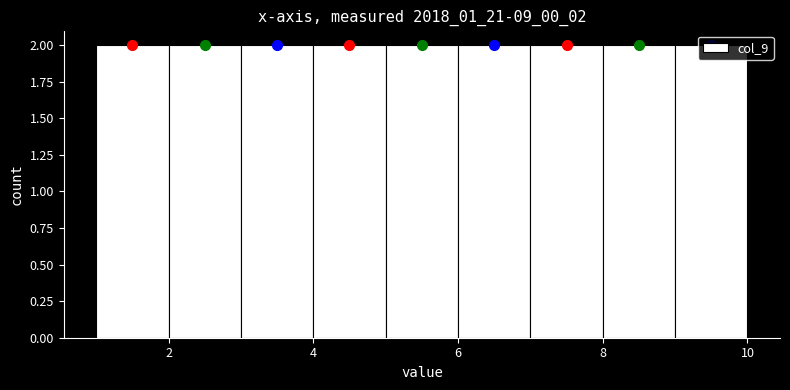

Reading left to right, list every bar in this chart as the range it spans on the x-axis followed by its height. The values are not printed on the chart, so give them approximately, as read against the axis.

1 to 2: 2
2 to 3: 2
3 to 4: 2
4 to 5: 2
5 to 6: 2
6 to 7: 2
7 to 8: 2
8 to 9: 2
9 to 10: 2